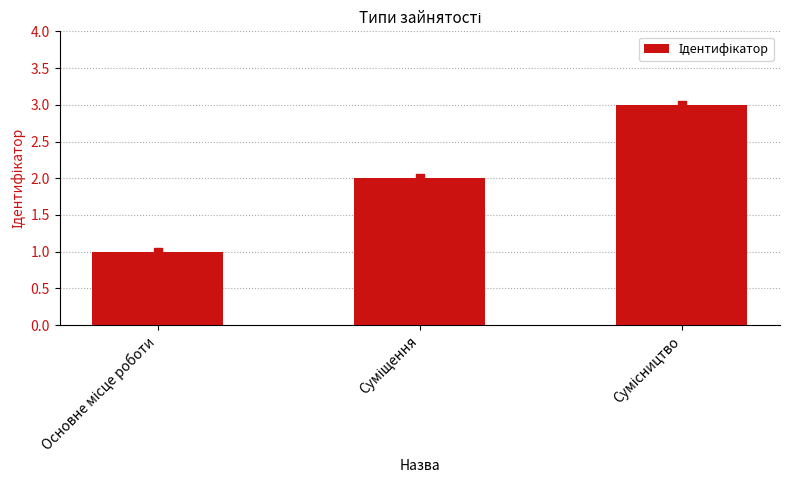

Approximately how many times larger is the value at Сумісництво compared to Основне місце роботи?

3.0